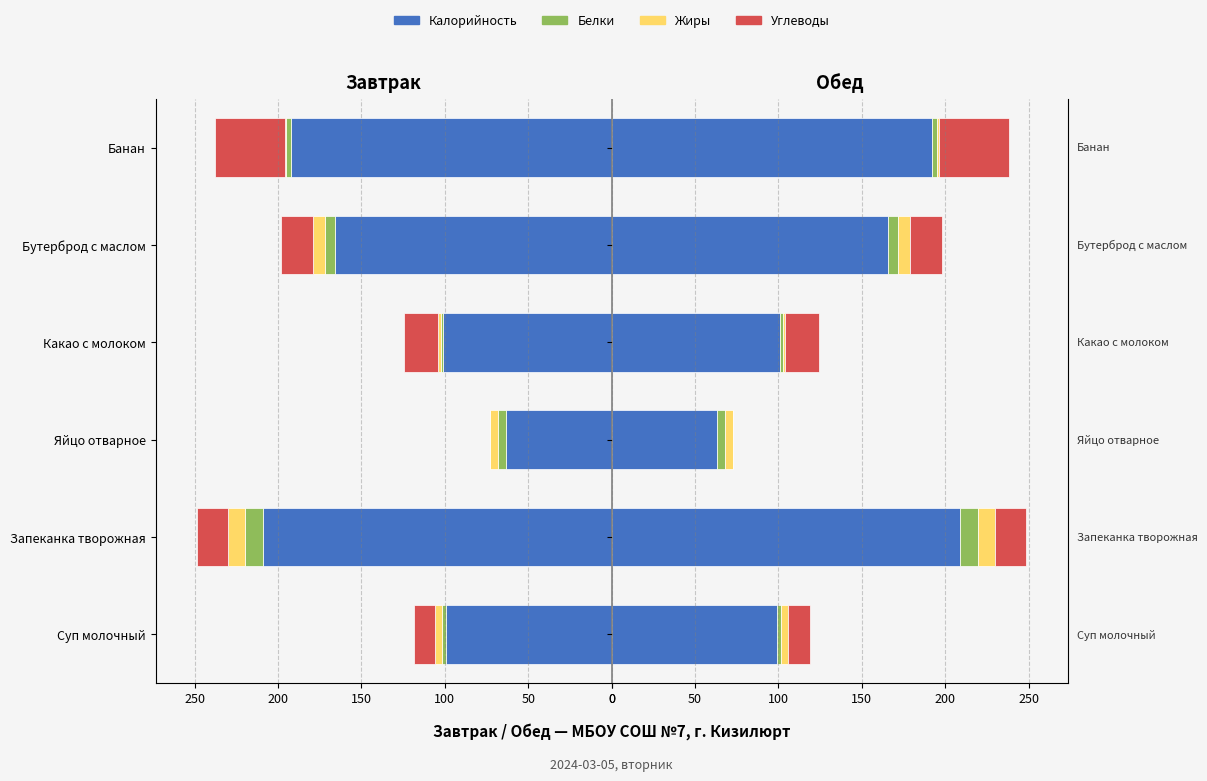

What is the difference between the highest and lowest values at Какао с молоком?

99.6